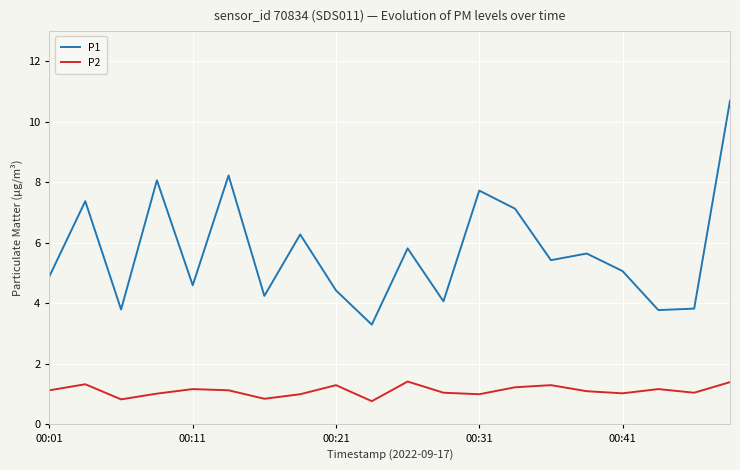

True or false: P2 and P1 cross at least once.

False